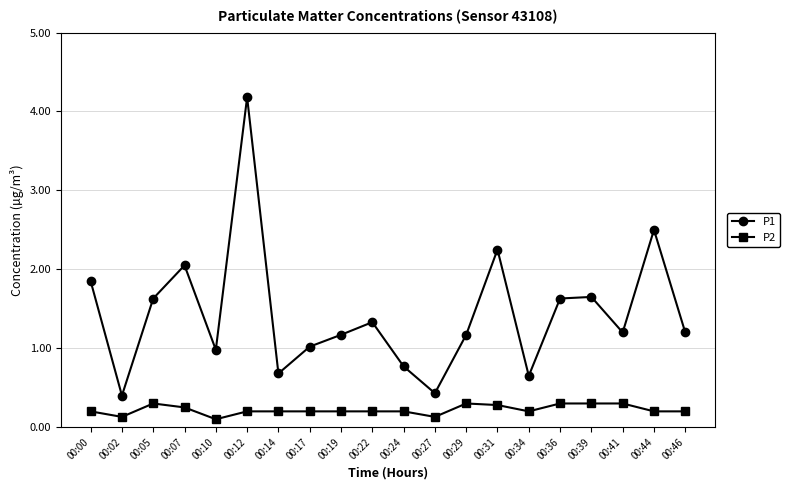

Does the chart display data point markers on the line(s)?

Yes